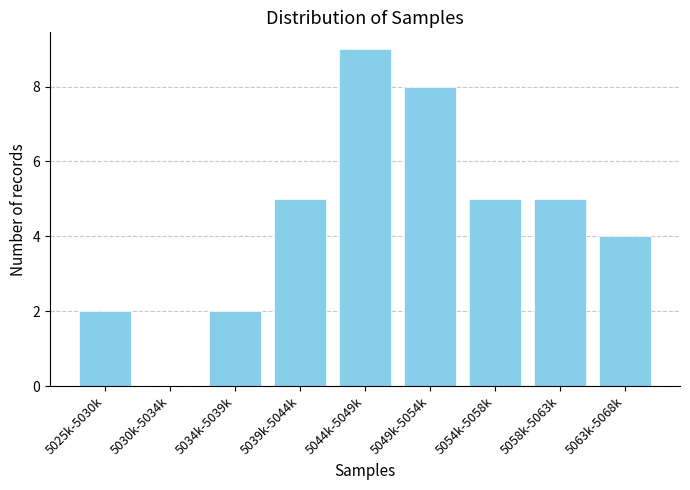

Reading right to left, list all the values displayed in this chart.

5063k-5068k=4	5058k-5063k=5	5054k-5058k=5	5049k-5054k=8	5044k-5049k=9	5039k-5044k=5	5034k-5039k=2	5030k-5034k=0	5025k-5030k=2